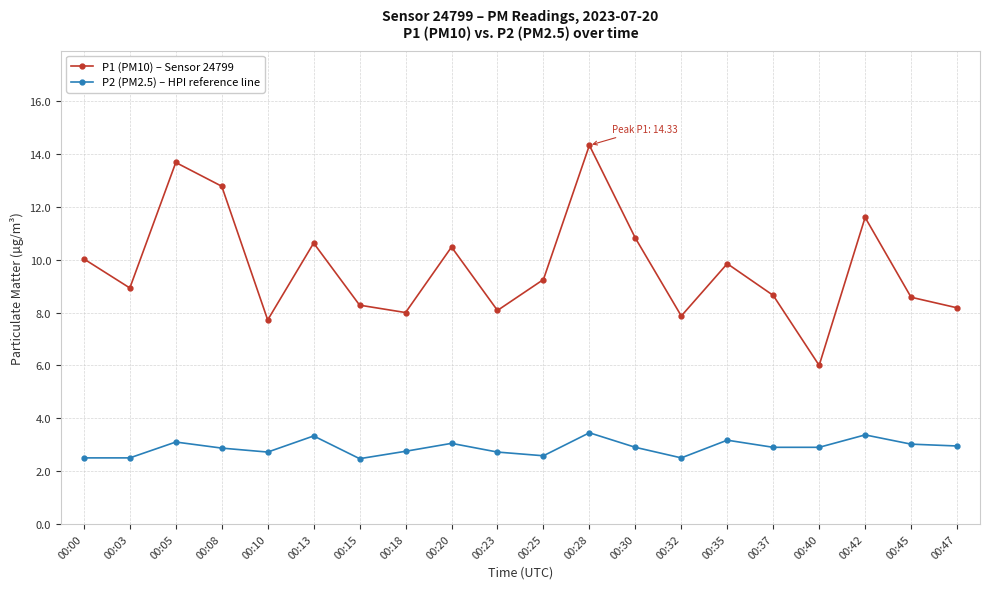

At which category is the sum across all series the highest?

00:28